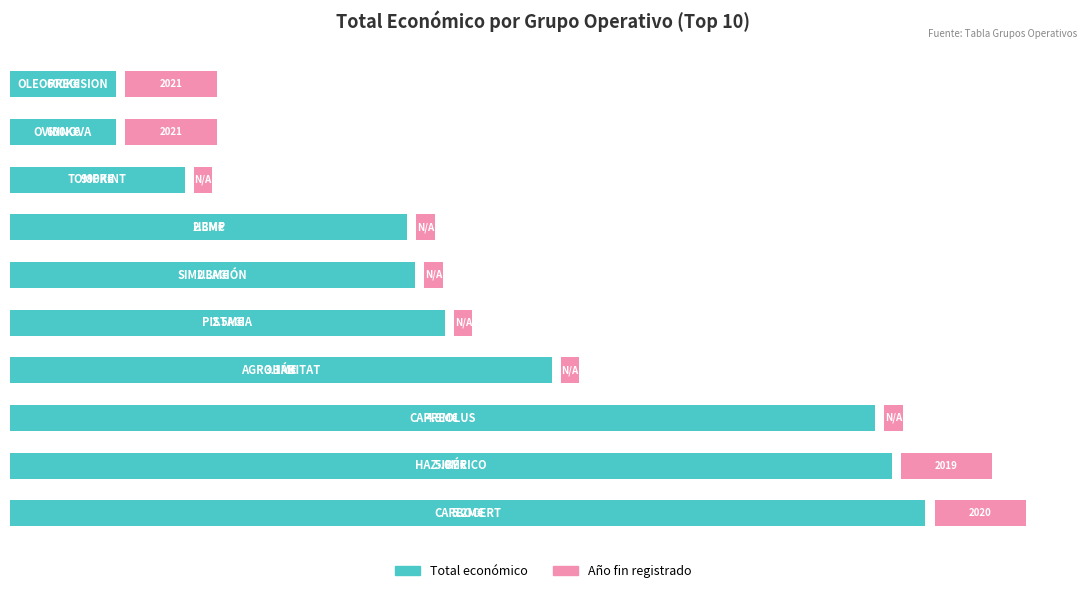

Does the chart contain stacked bars?

No